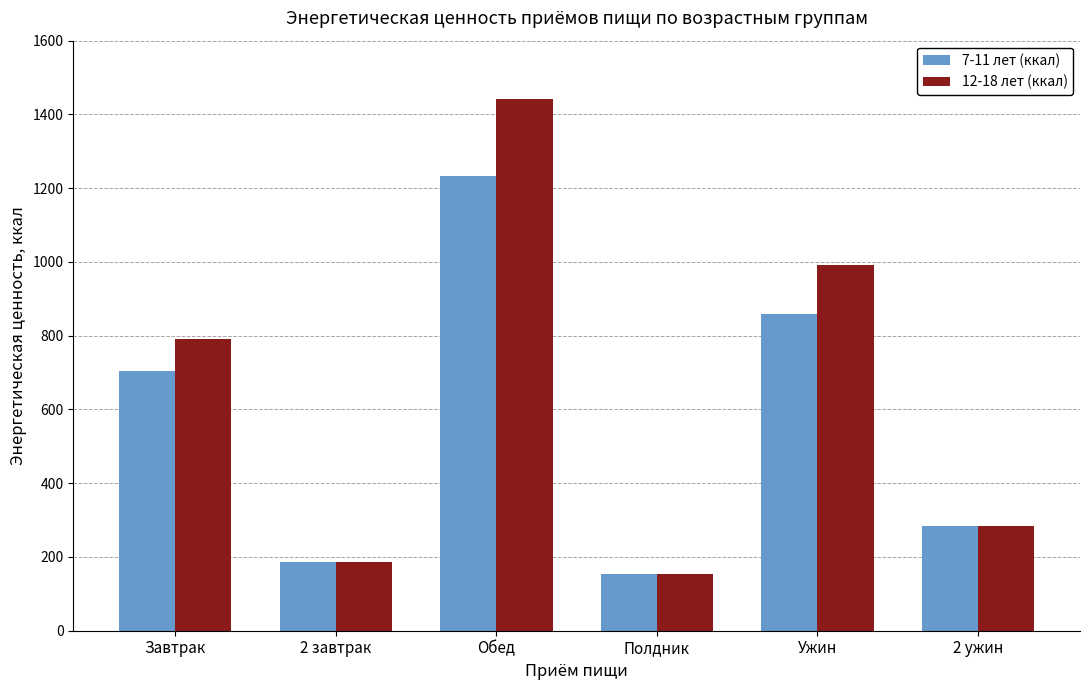

Is it true that 7-11 лет (ккал) equals 194 at 2 ужин?

False